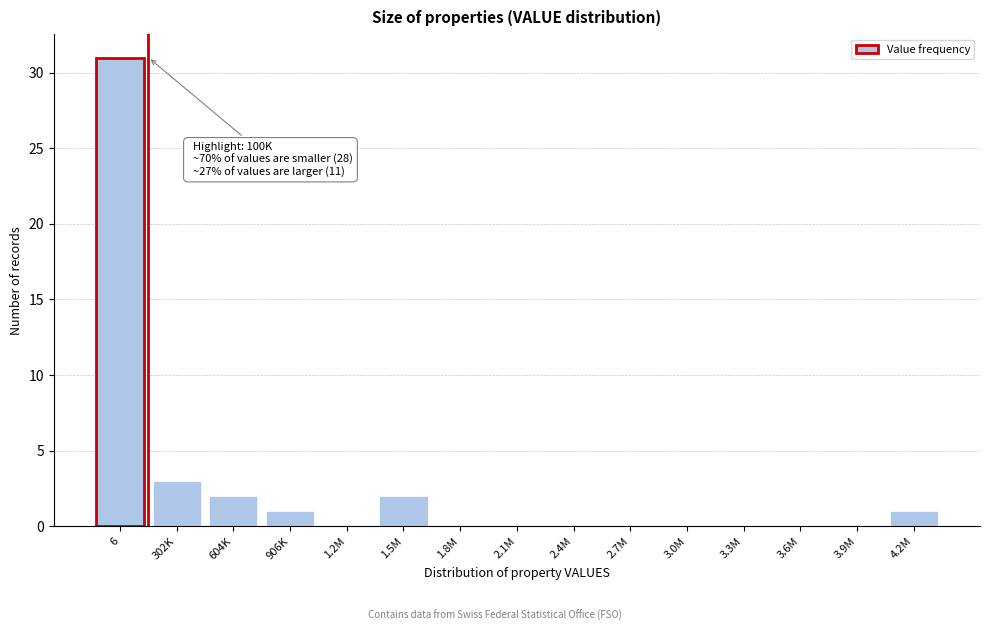

Reading right to left, extract all data points from this chart.

4.2M=1	3.9M=0	3.6M=0	3.3M=0	3.0M=0	2.7M=0	2.4M=0	2.1M=0	1.8M=0	1.5M=2	1.2M=0	906K=1	604K=2	302K=3	6=31